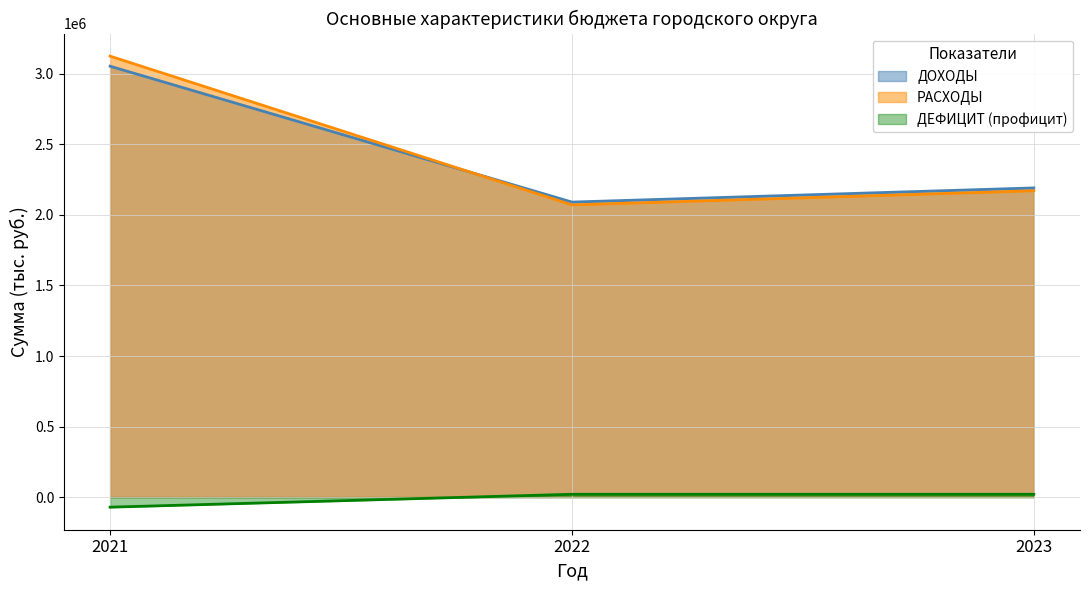

Rank the categories by ДОХОДЫ value from highest to lowest.

2021, 2023, 2022